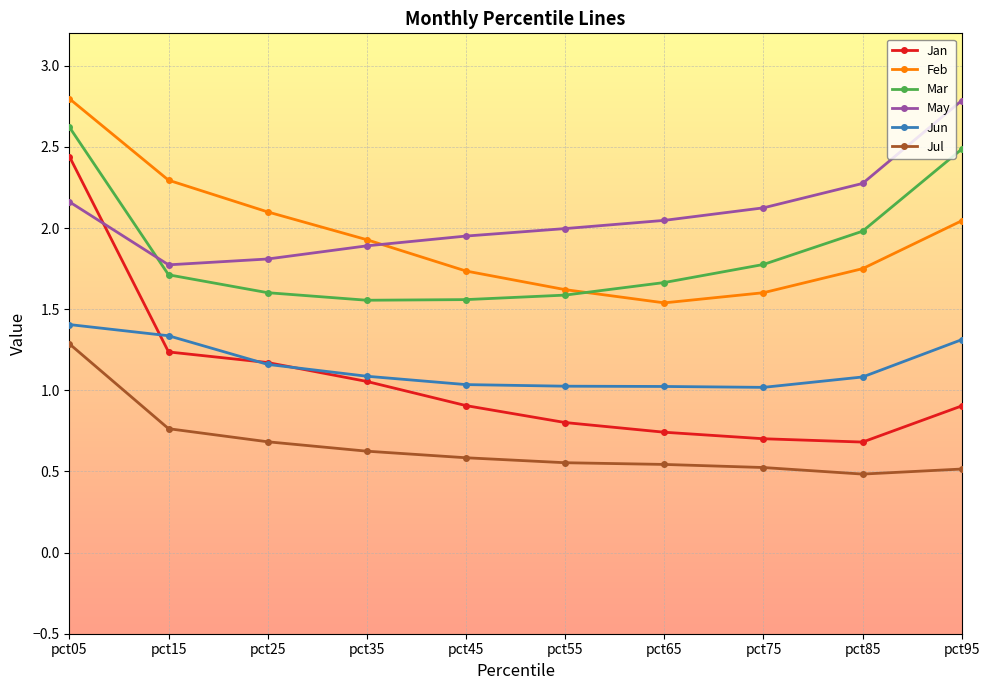

The value of Mar at pct95 is 1.4. True or false?

False